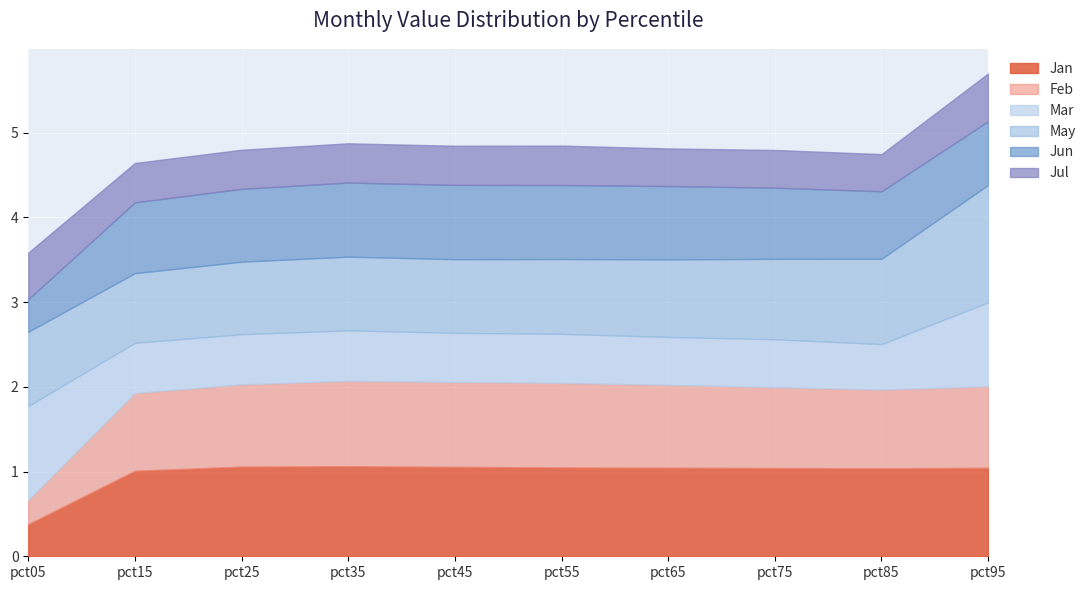

What is the sum of the Feb values at pct05 and pct95?

1.2